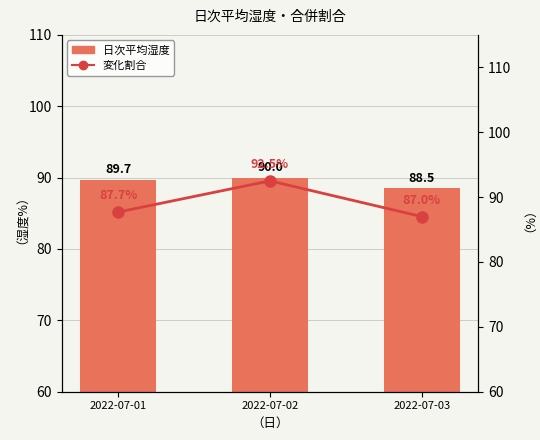

Are the bars grouped side by side (vs. stacked)?

Yes